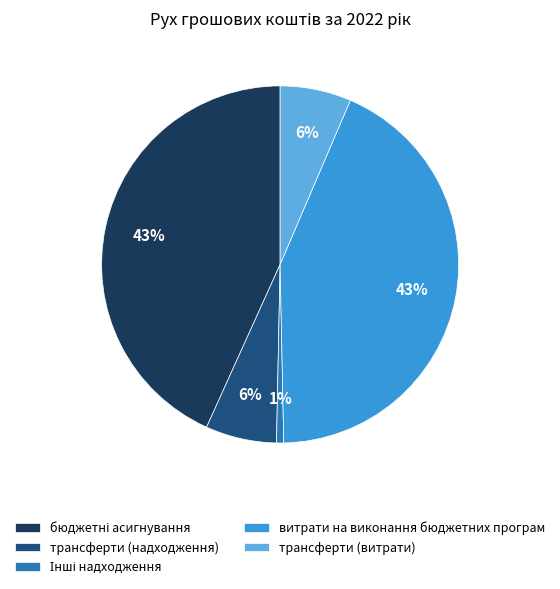

To the nearest percent, what percentage of the pie is трансферти (витрати)?

6%